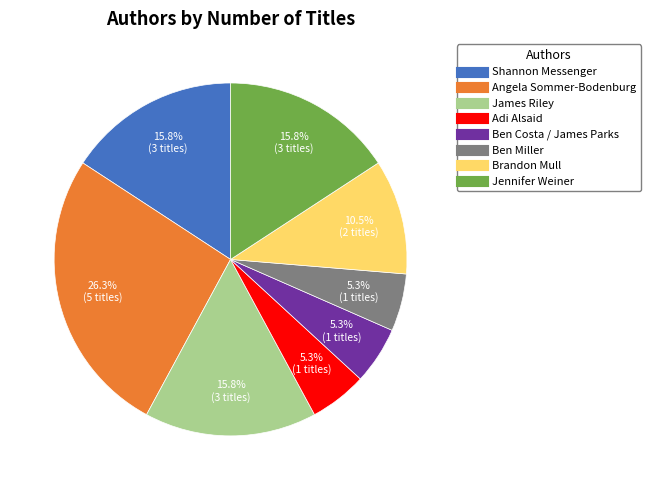

Is there a majority slice in this chart?

No